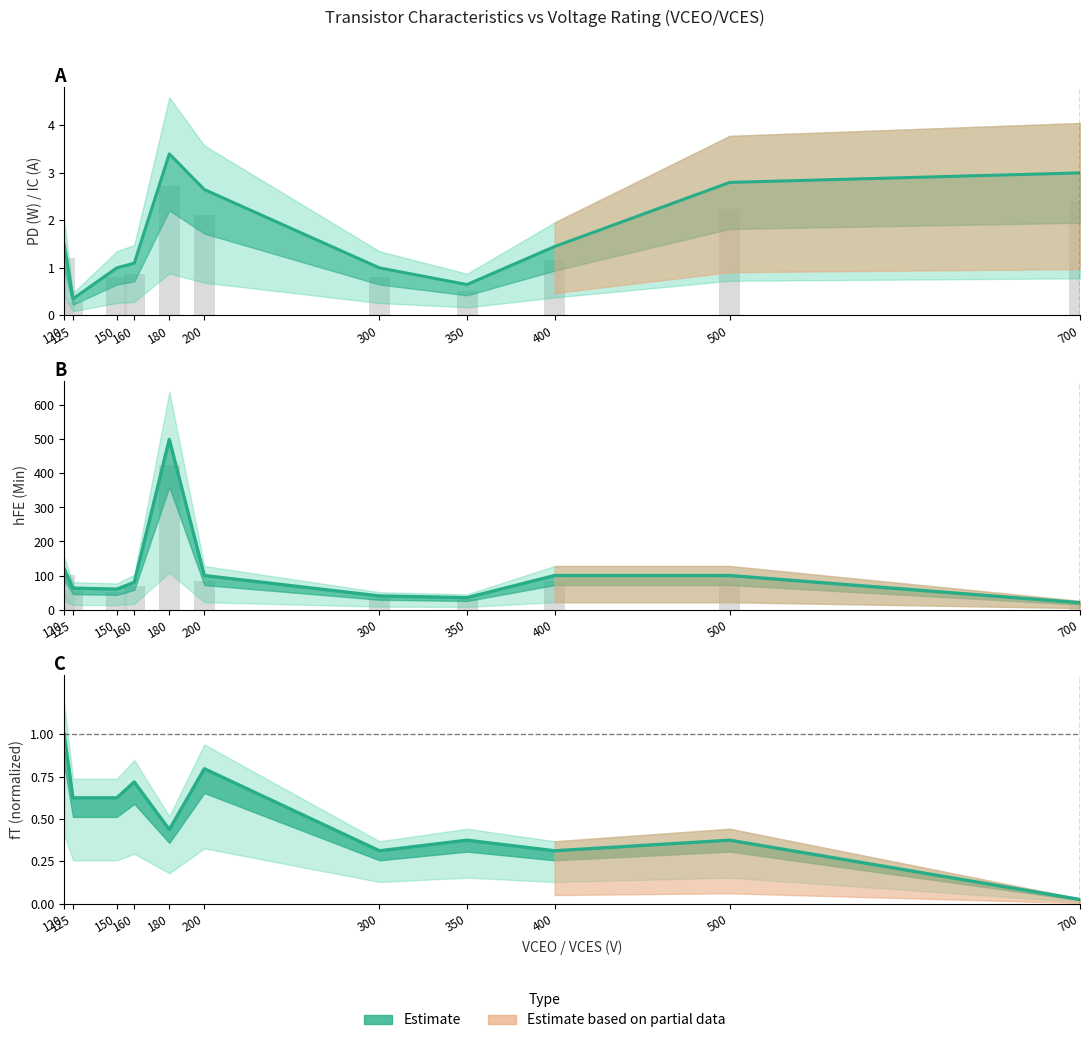

Rank the series at 125 from highest to lowest value.

hFE (Min), fT (MHz), PD (W)